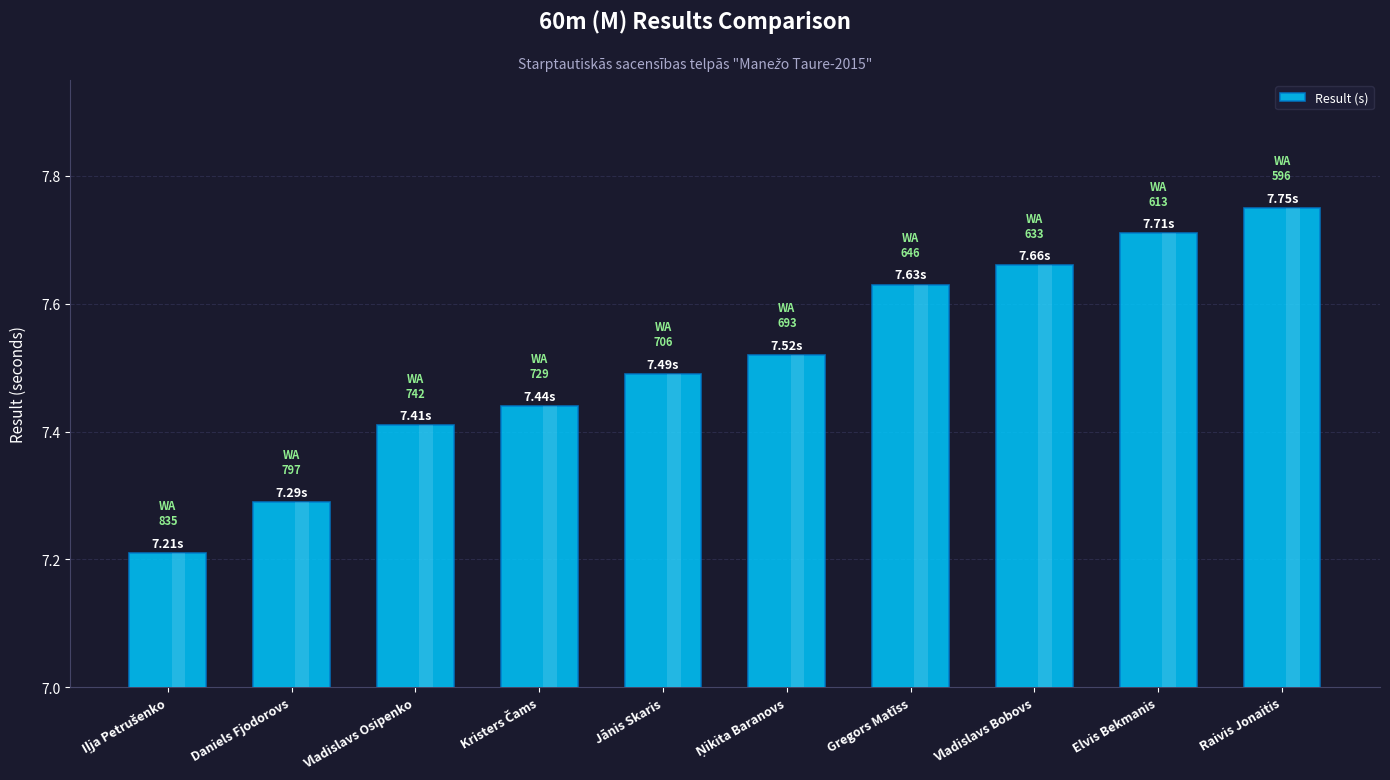

What is the label of the 1st bar from the right?

Raivis Jonaitis